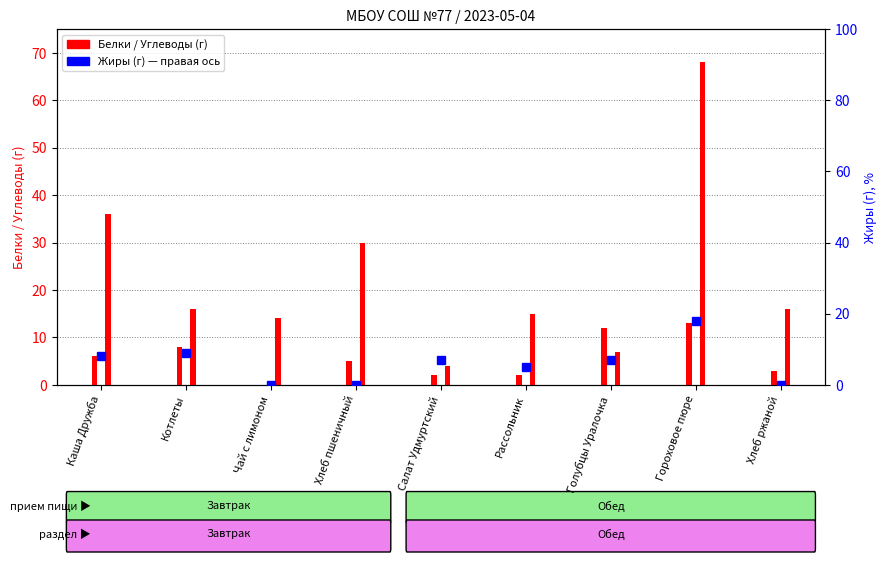

What is the label of the 1st bar from the left?

Каша Дружба